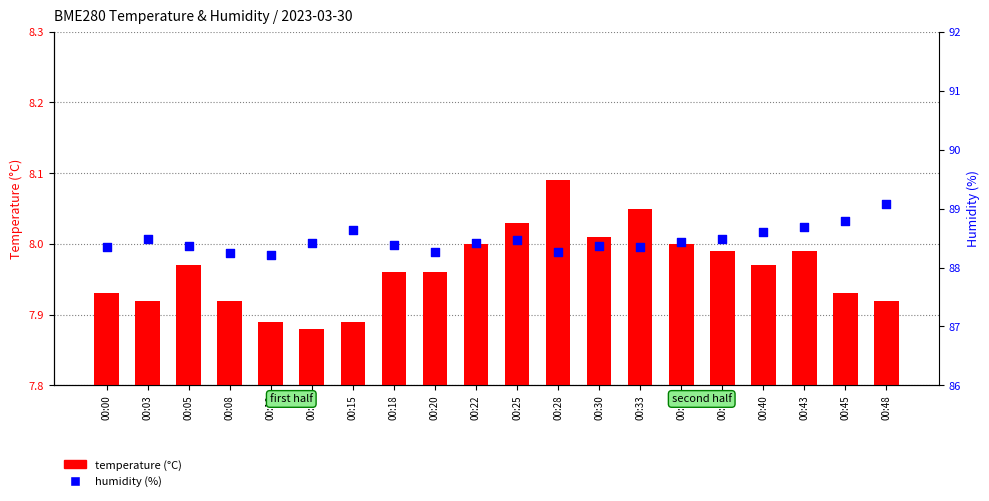

What is the total value across all series at 00:33?

96.4